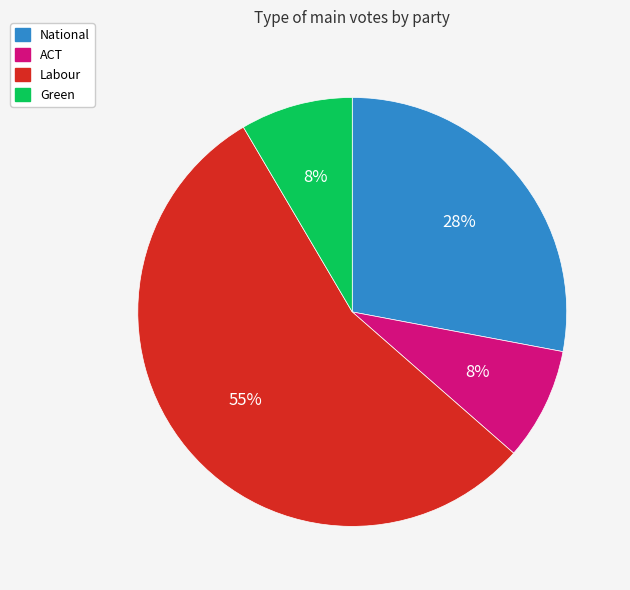

Is the sum of ACT and Green greater than half?

No